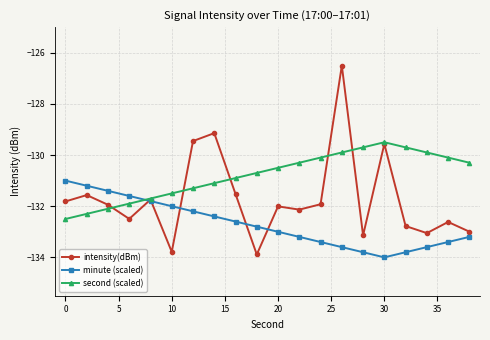

What is the value of the minute (scaled) point at the 16th from the left?

-134.0